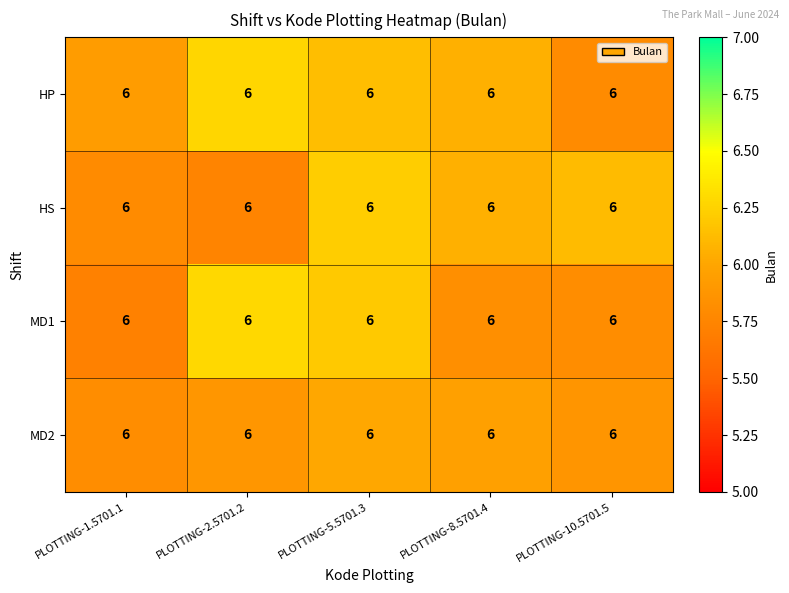

Which category has the highest value in the HS series?

PLOTTING-5.5701.3